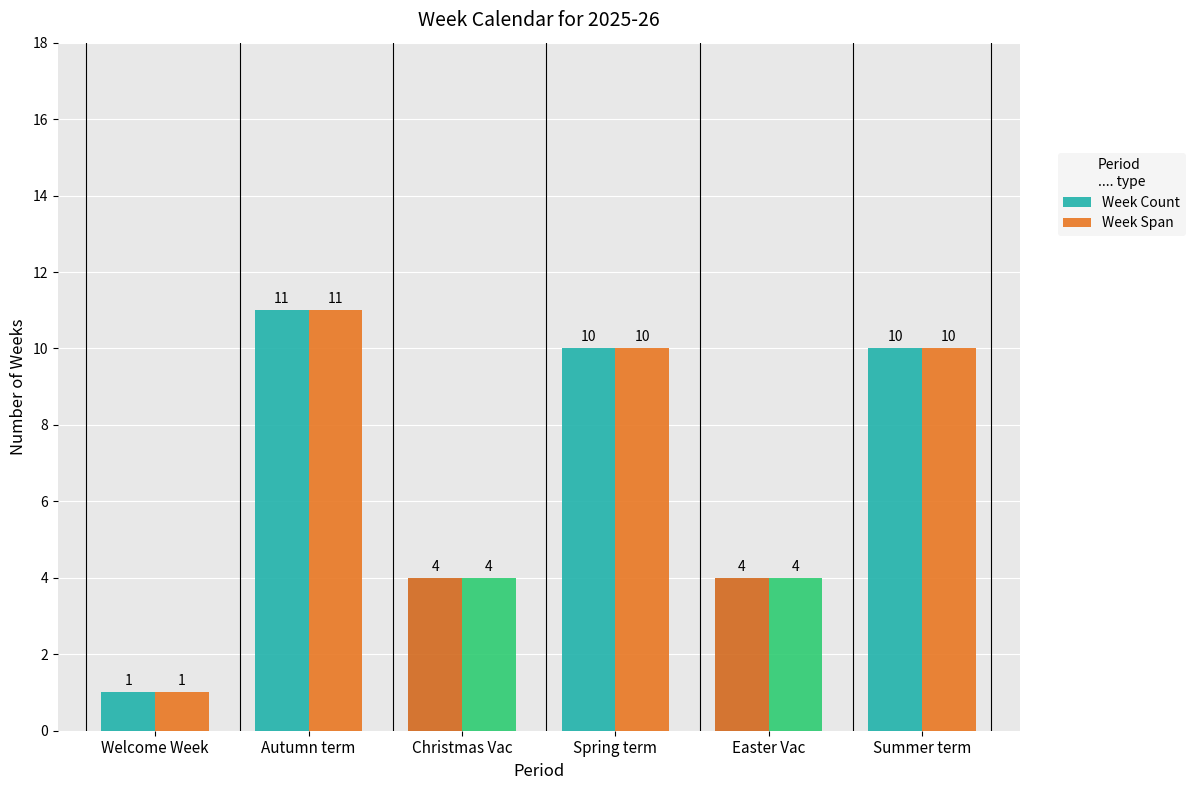

At which category does the chart reach its minimum across all series?

Welcome Week